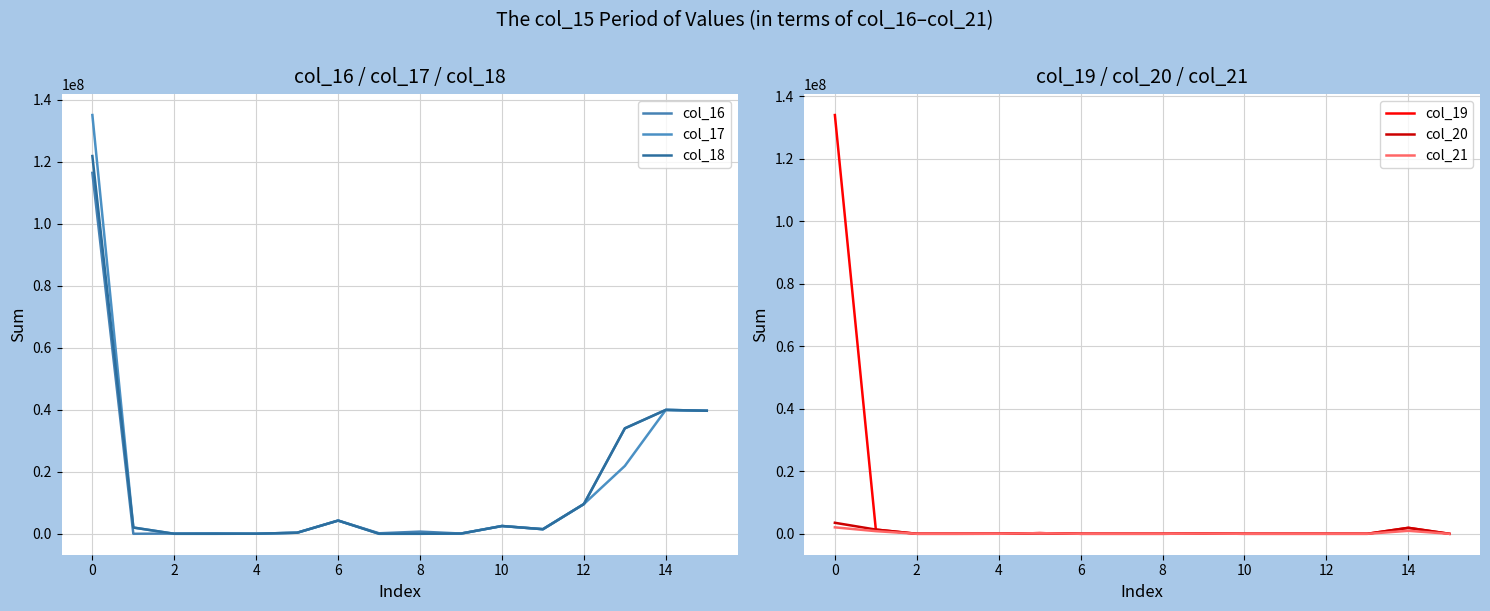

Reading right to left, what are all the values shown in this chart?

col_16: 39690097.0	39962564.0	34014358.5	9600000.0	1480000.0	2510000.0	80000.0	701400.0	161500.0	4266069.9	348000.0	20000.0	150000.0	80000.0	0.0	116422300.0
col_17: 39690097.0	39962564.0	21887465.5	9600000.0	1480000.0	2510000.0	80000.0	0.0	0.0	4266069.9	348000.0	20000.0	0.0	0.0	2016010.7	135080000.0
col_18: 39690097.0	39962564.0	34014358.5	9600000.0	1480000.0	2510000.0	57806.1	0.0	0.0	4266069.9	348000.0	20000.0	0.0	0.0	2016010.7	121860207.0
col_19: 0.0	1905514.2	0.0	0.0	0.0	0.0	57806.1	0.0	0.0	0.0	203000.0	9976.0	0.0	0.0	1344007.1	133964906.1
col_20: 0.0	1905514.2	0.0	0.0	0.0	0.0	57806.1	0.0	0.0	0.0	203000.0	9976.0	0.0	0.0	1344007.1	3520303.4
col_21: 0.0	948454.3	0.0	0.0	0.0	0.0	57806.1	0.0	0.0	0.0	203000.0	9976.0	0.0	0.0	840004.4	2059240.8